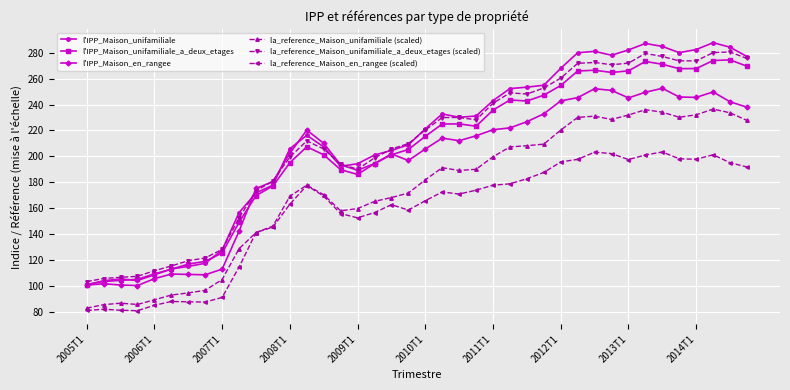

Count the number of categories in the chart.

40